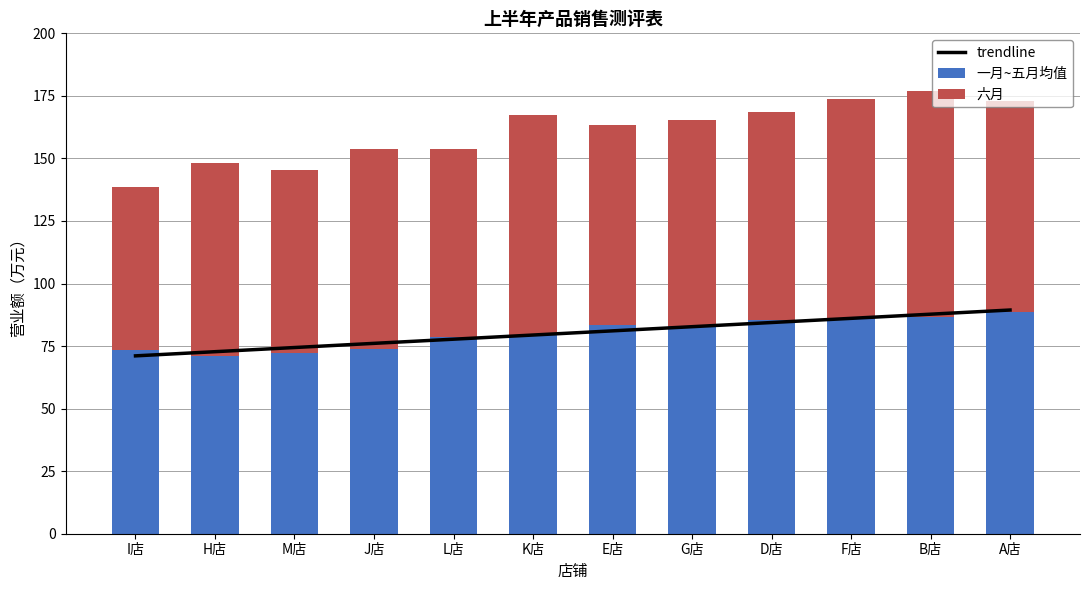

The 六月 series shows 46.8 at M店. True or false?

False